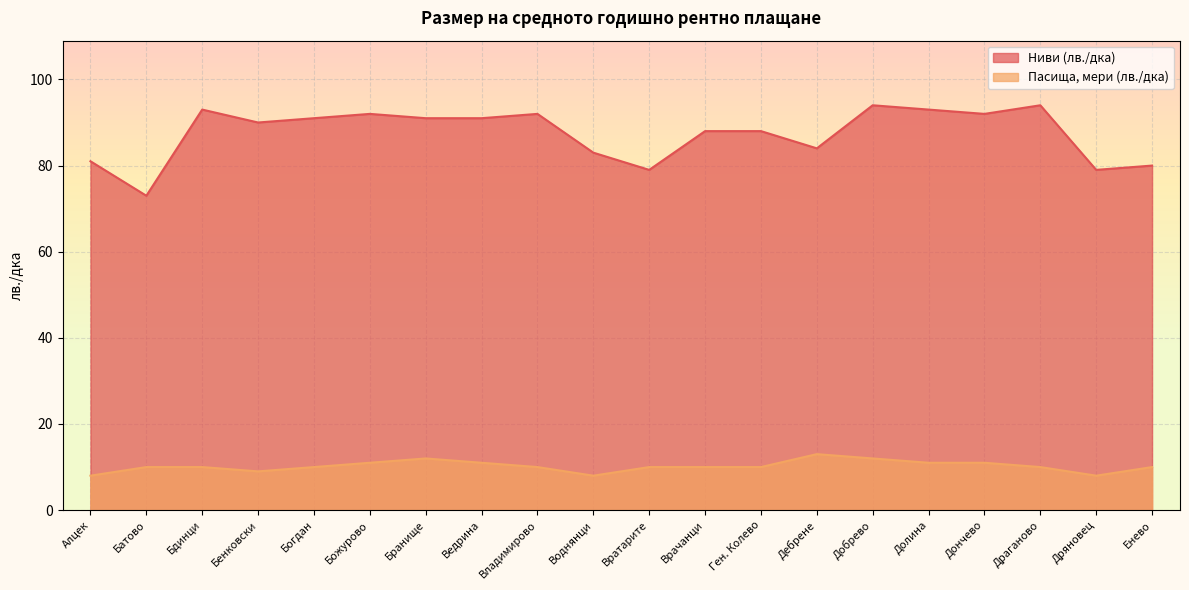

How many lines are shown in the chart?

2